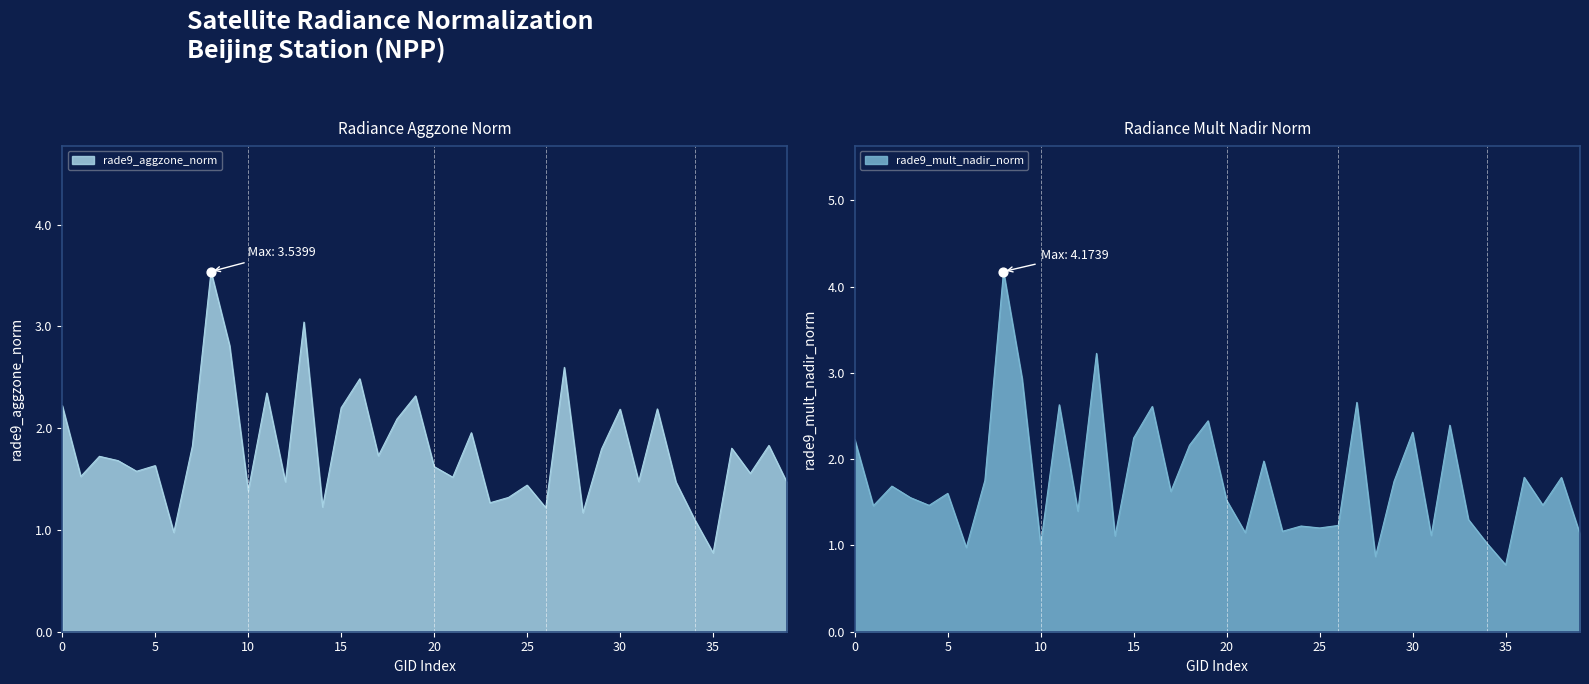

Which series reaches the minimum Y coordinate?

rade9_aggzone_norm